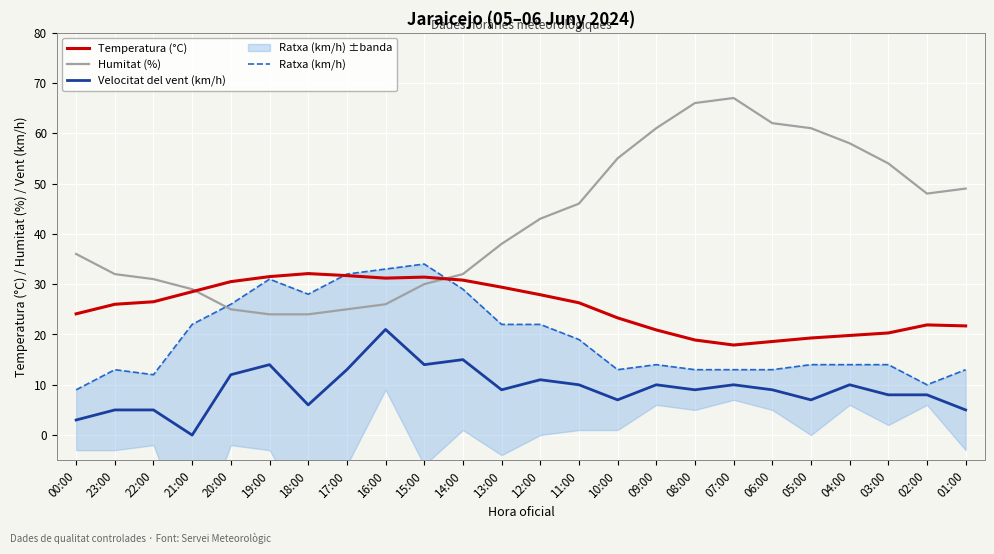

True or false: Velocitat del vent (km/h) and Ratxa (km/h) cross at least once.

False